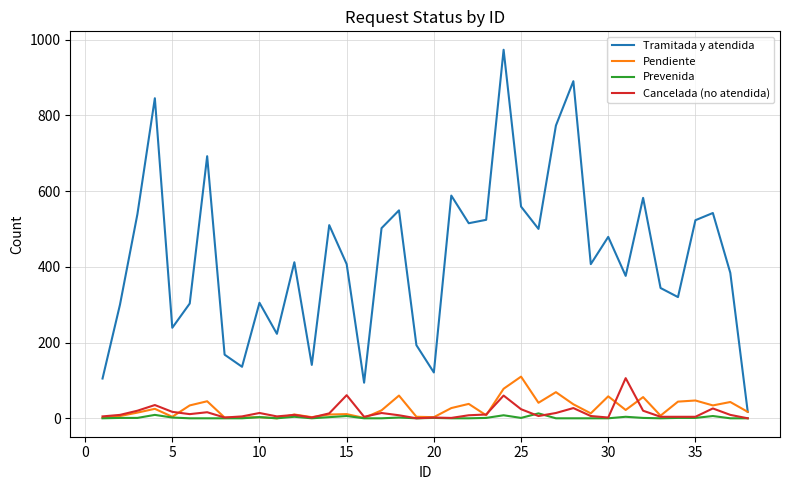

What is the average value of the Prevenida series?

2